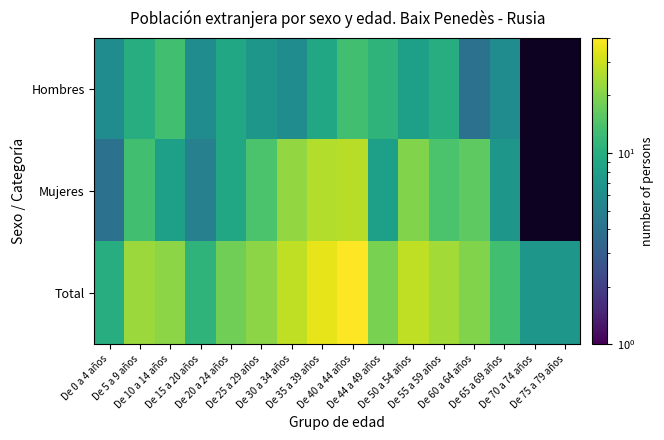

Is it true that Mujeres equals 5.2 at De 10 a 14 años?

False